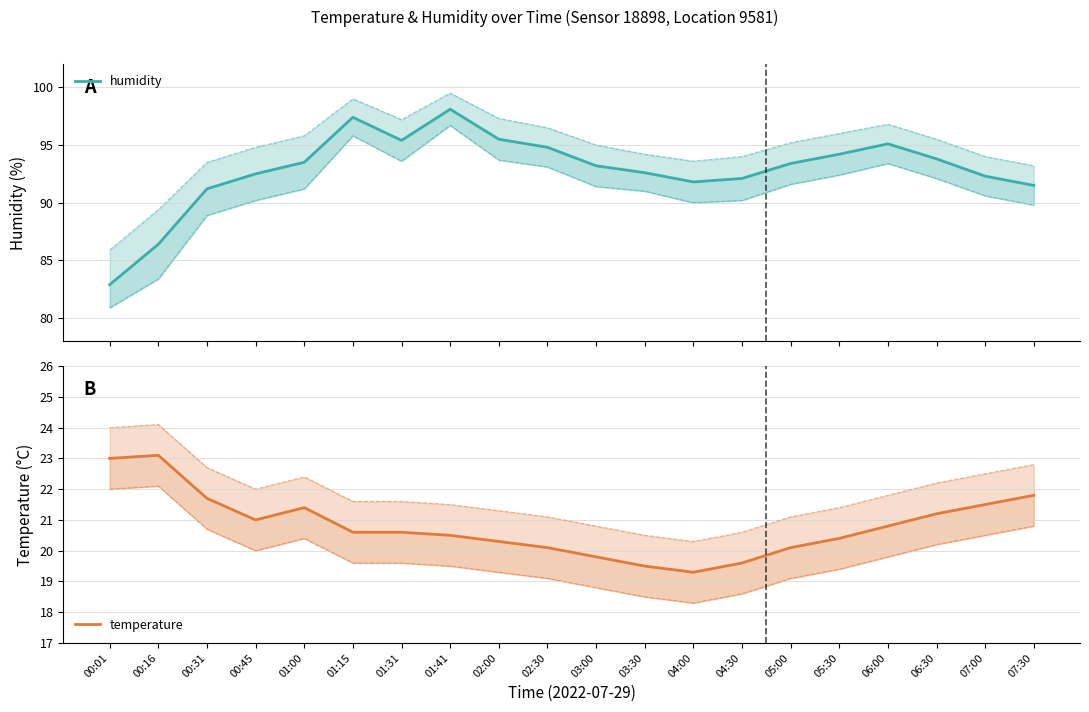

Read the humidity value at 02:00.

95.5